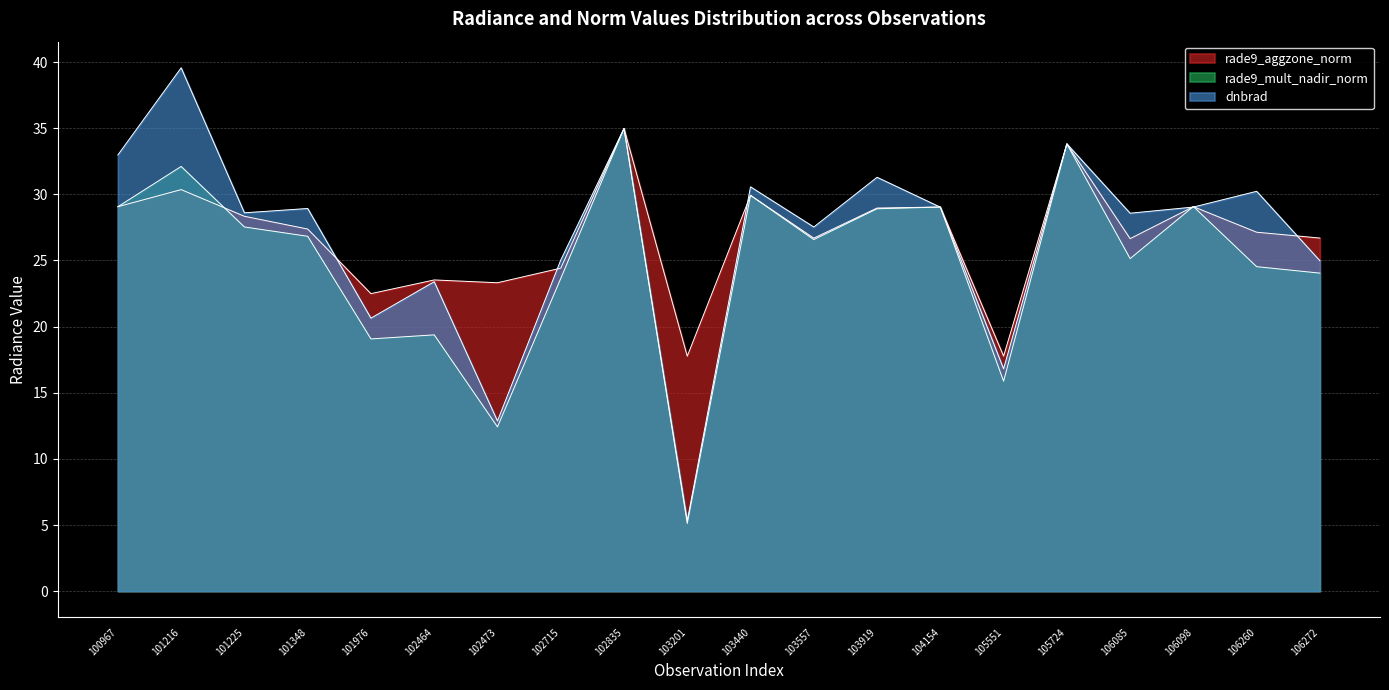

Reading right to left, transcribe all the data shown in this chart.

rade9_aggzone_norm: 106272=26.7	106260=27.1	106098=29.1	106085=26.6	105724=33.8	105551=17.8	104154=29.0	103919=29.0	103557=26.7	103440=29.9	103201=17.8	102835=35.0	102715=24.4	102473=23.3	102464=23.5	101976=22.5	101348=27.4	101225=28.3	101216=30.4	100967=29.1
rade9_mult_nadir_norm: 106272=24.0	106260=24.5	106098=29.1	106085=25.1	105724=33.8	105551=15.9	104154=29.0	103919=28.9	103557=26.6	103440=29.9	103201=5.1	102835=35.0	102715=23.6	102473=12.4	102464=19.4	101976=19.1	101348=26.8	101225=27.5	101216=32.1	100967=29.1
dnbrad: 106272=25.0	106260=30.2	106098=29.0	106085=28.6	105724=33.8	105551=16.8	104154=29.0	103919=31.3	103557=27.5	103440=30.6	103201=5.3	102835=35.0	102715=25.0	102473=12.9	102464=23.4	101976=20.6	101348=28.9	101225=28.6	101216=39.6	100967=33.0